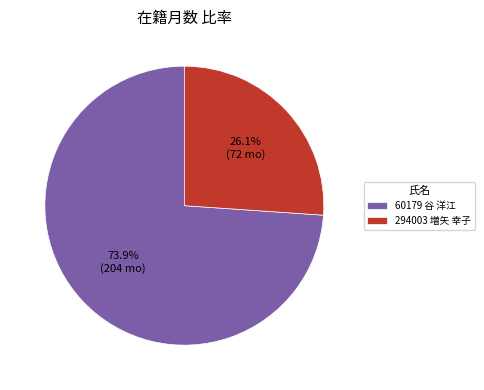

What is the majority slice?

60179 谷 洋江